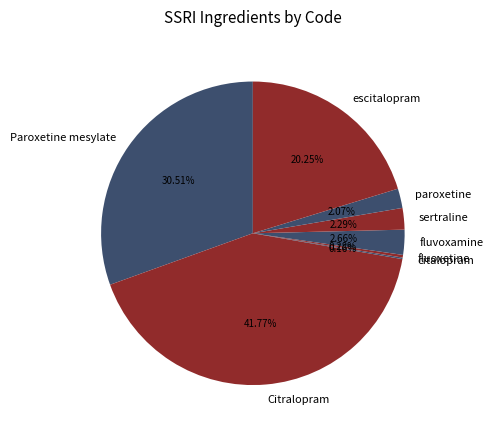

What is the ratio of the value at sertraline to the value at fluvoxamine?

0.9